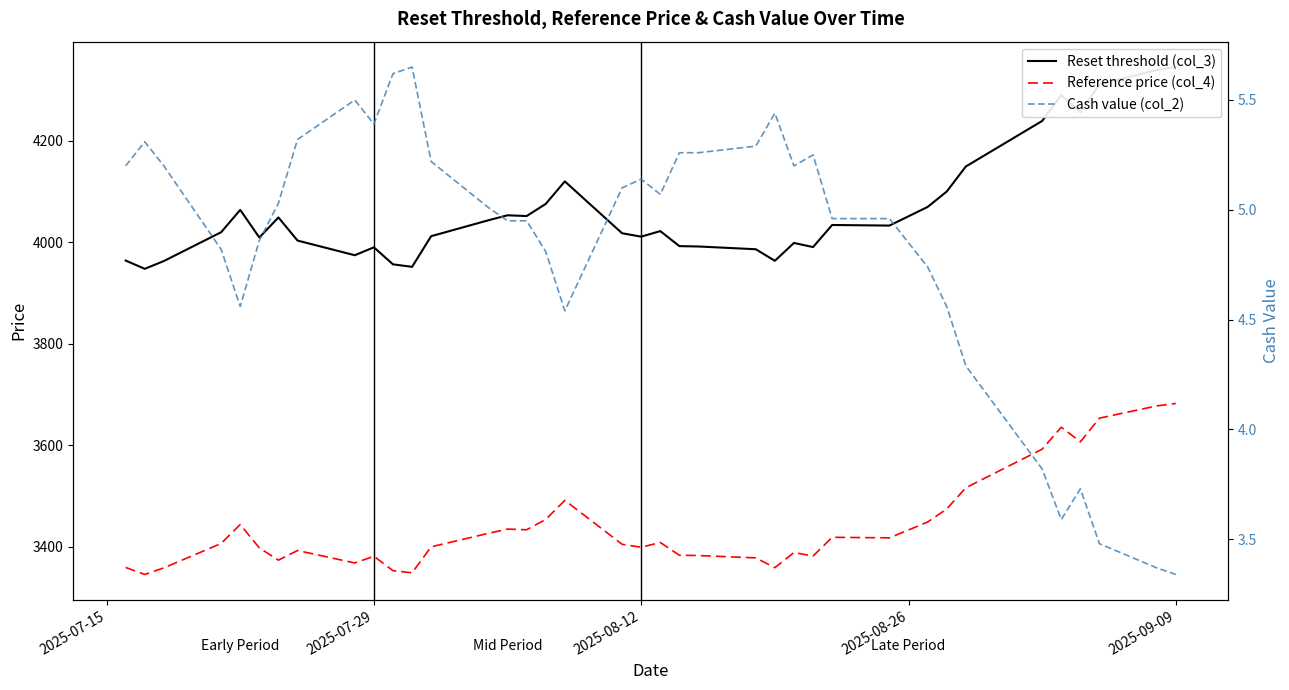

True or false: Cash value (col_2) and Reference price (col_4) intersect in this chart.

False